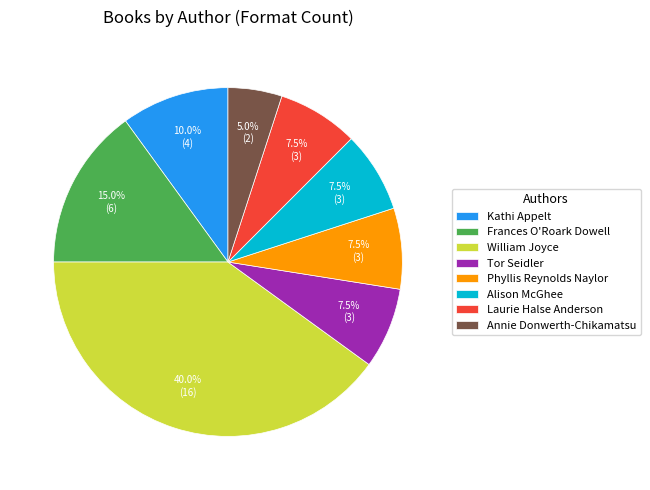

What percentage is NOT represented by Kathi Appelt?

90.0%